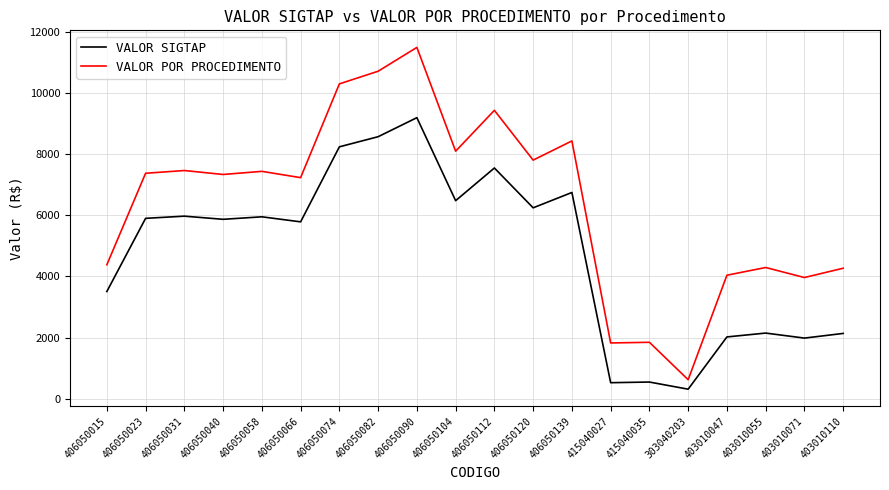

True or false: VALOR SIGTAP and VALOR POR PROCEDIMENTO intersect in this chart.

False